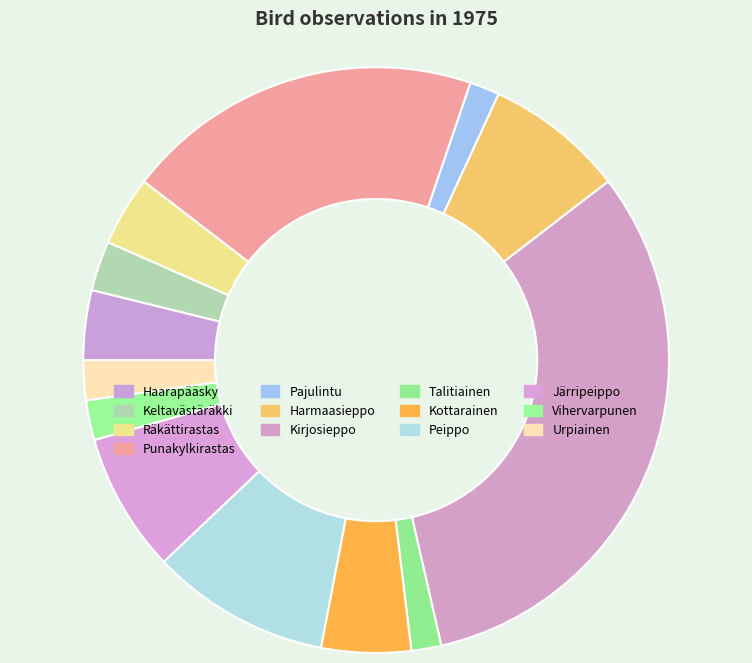

Count the number of slices in the pie.

13